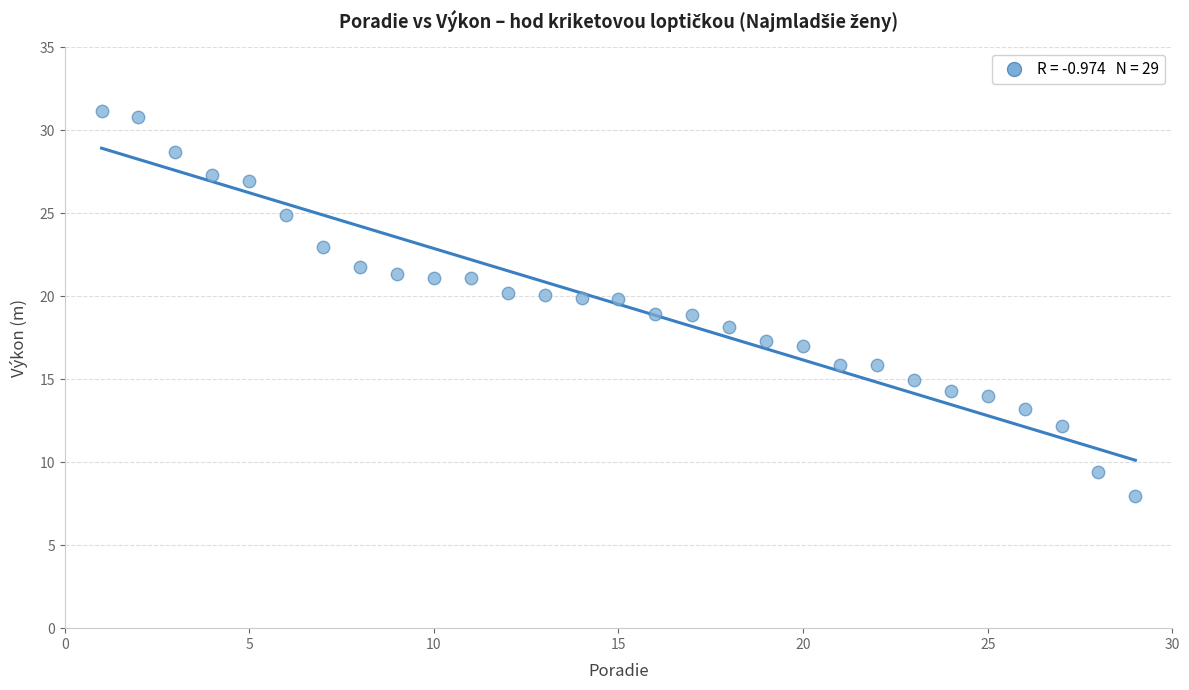

What is the range of X values (max minus min)?

28.0